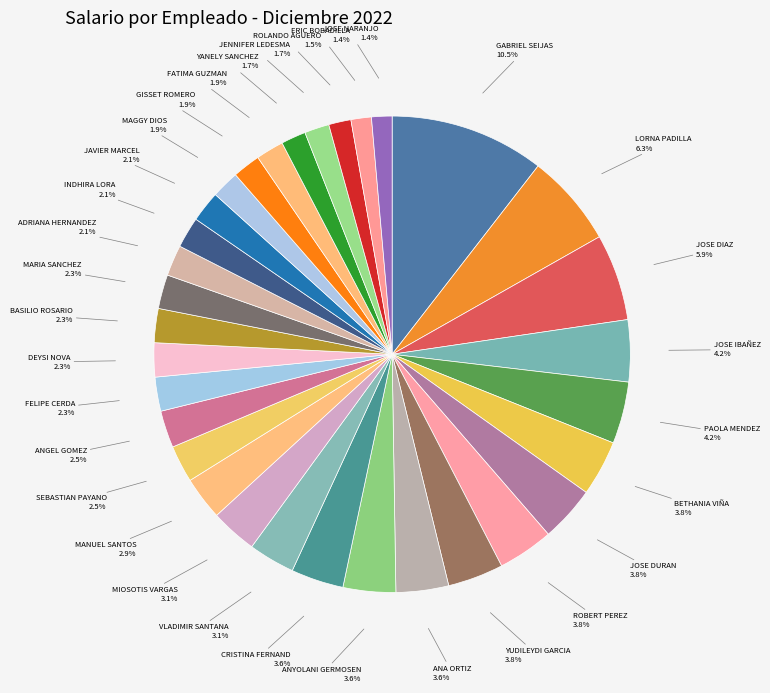

How many segments does this pie chart have?

32